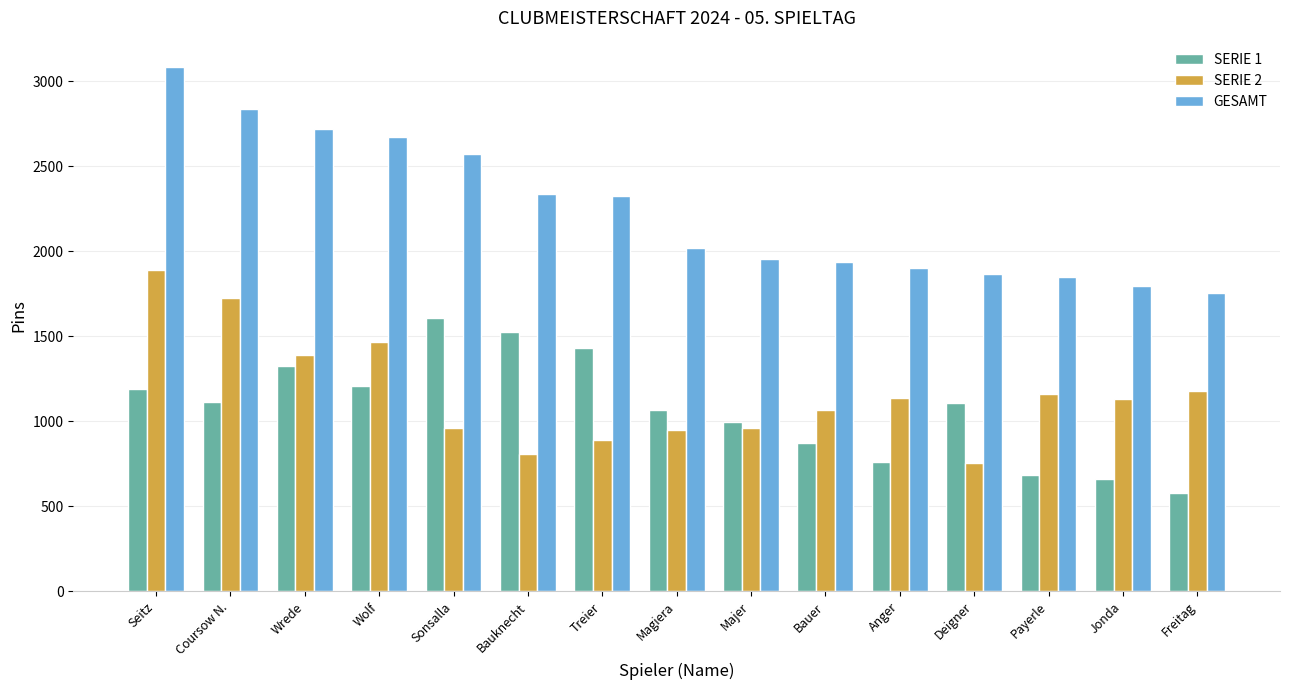

Which series has the widest spread of values?

GESAMT